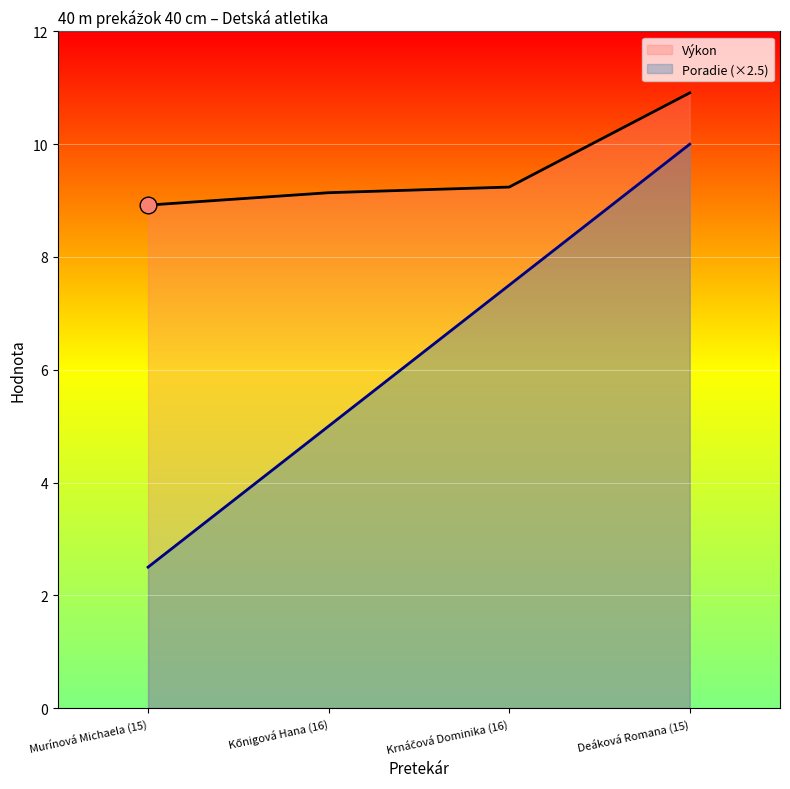

What is the greatest value displayed?

10.9